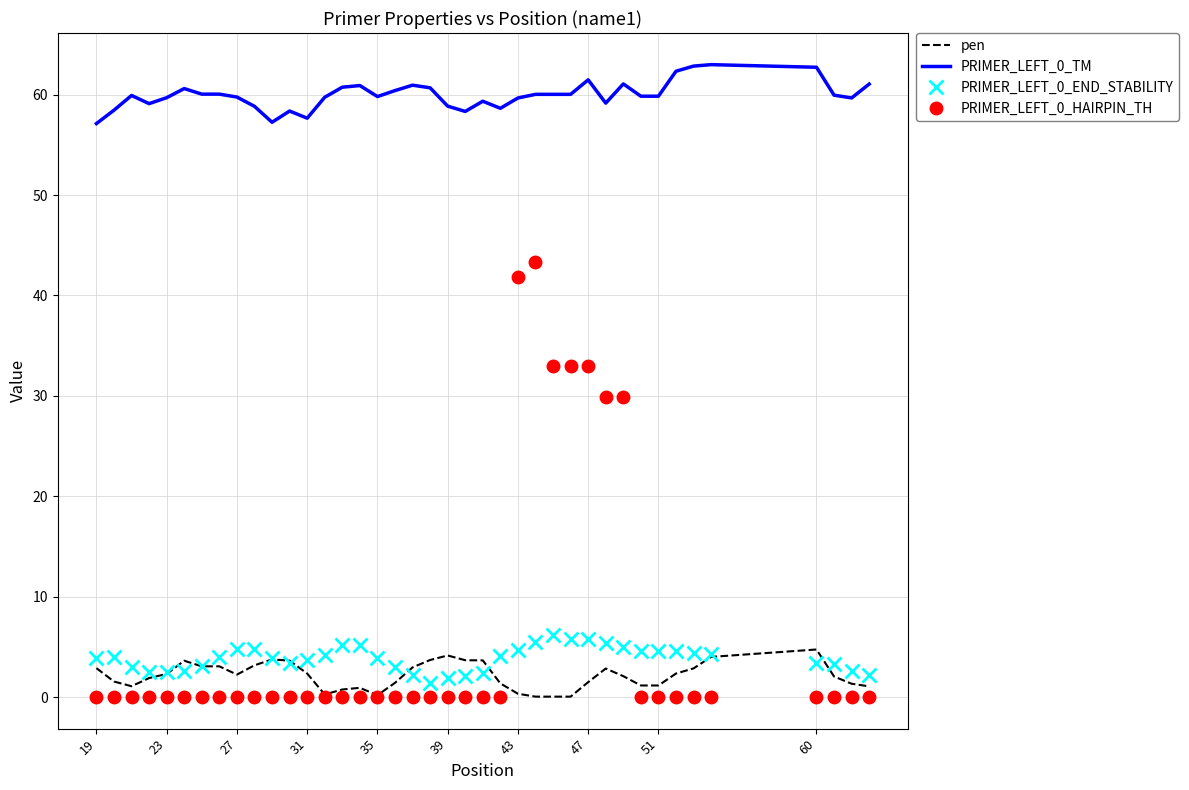

True or false: PRIMER_LEFT_0_TM and pen cross at least once.

False